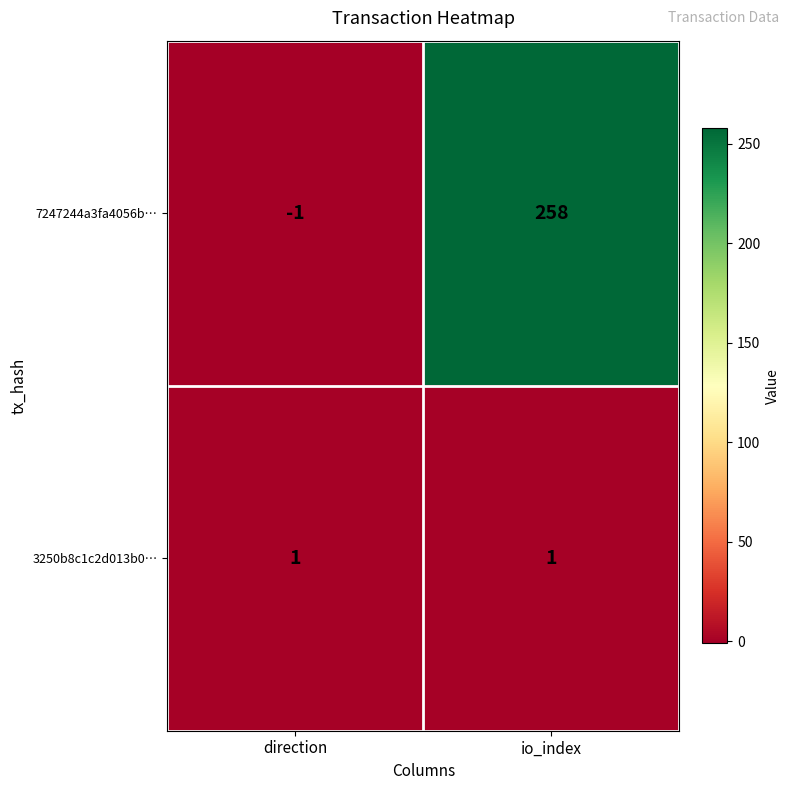

What is the sum of all 7247244a3fa4056b… values?

257